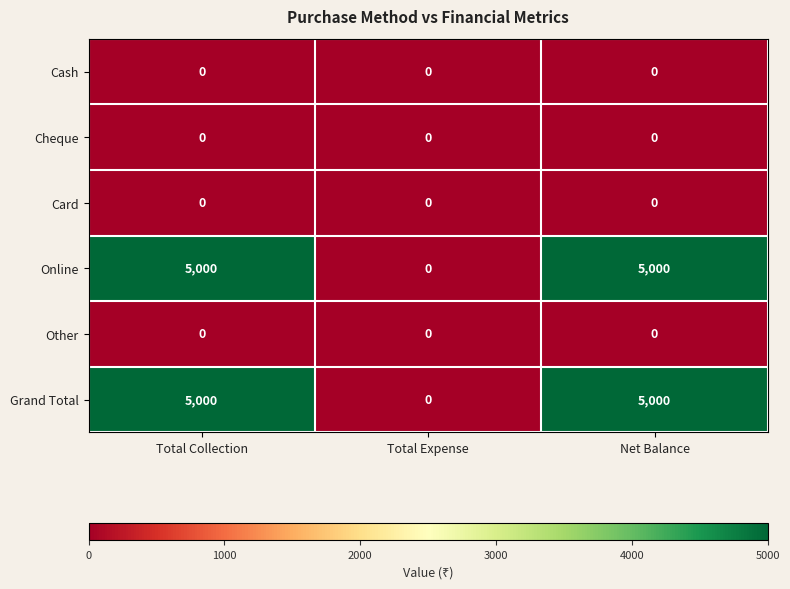

Is it true that Online equals 8956 at Total Collection?

False